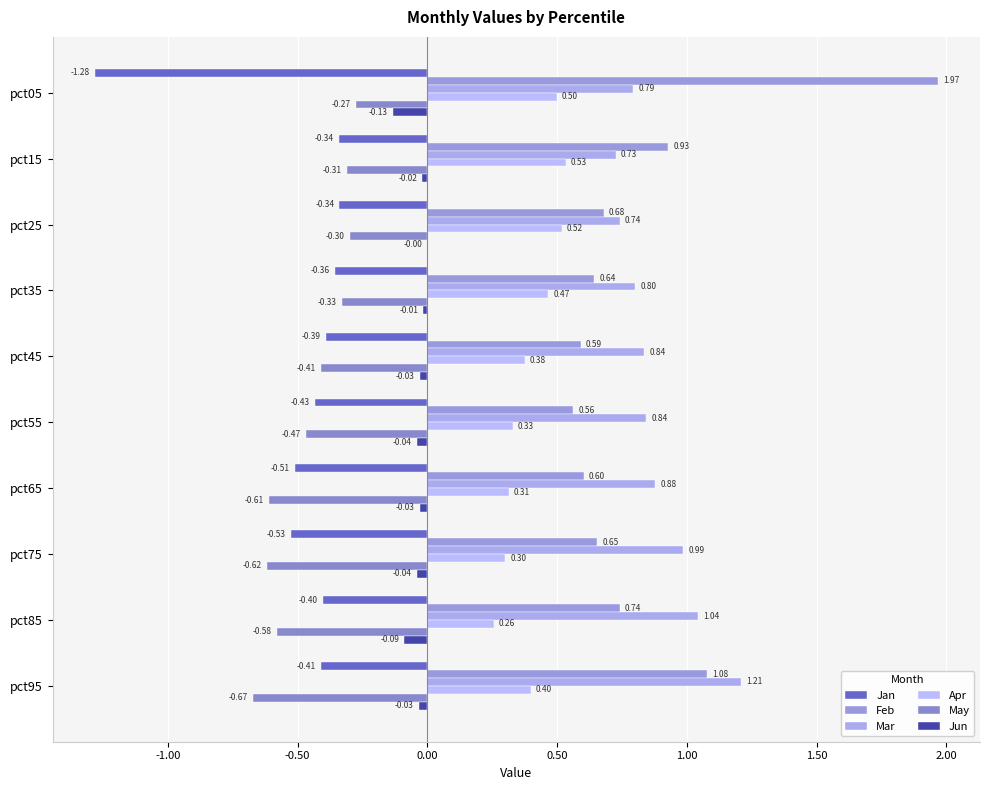

How many data points does each series have?

10